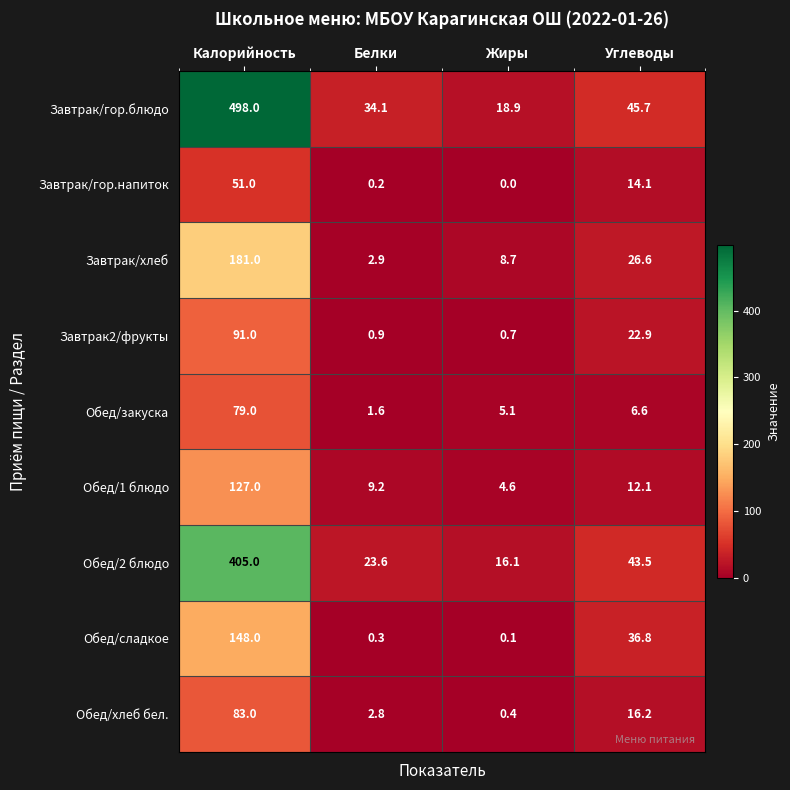

At how many categories does at least one series exceed 334?

1